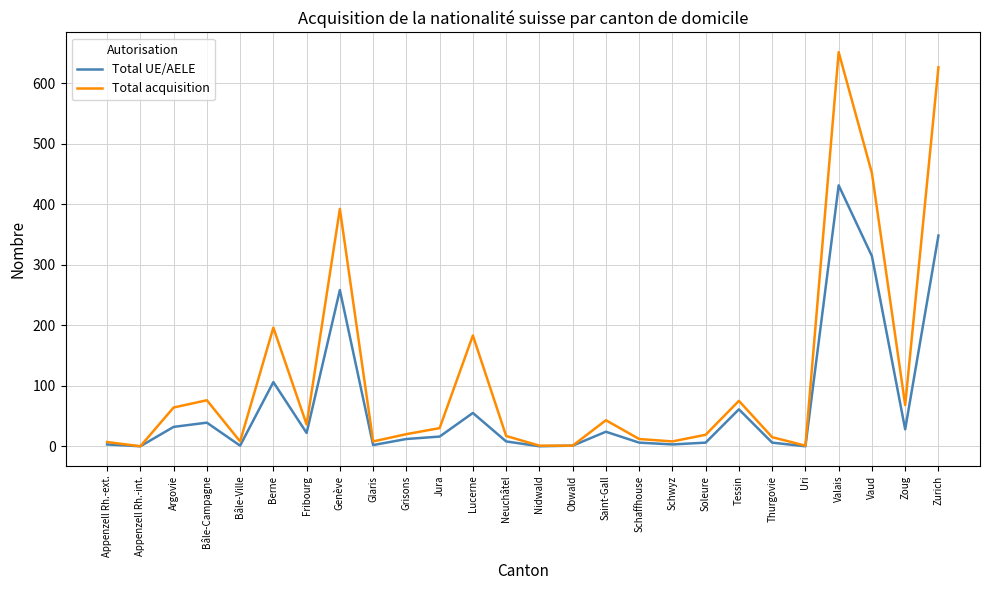

What is the difference between the Total acquisition values at Grisons and Lucerne?

163